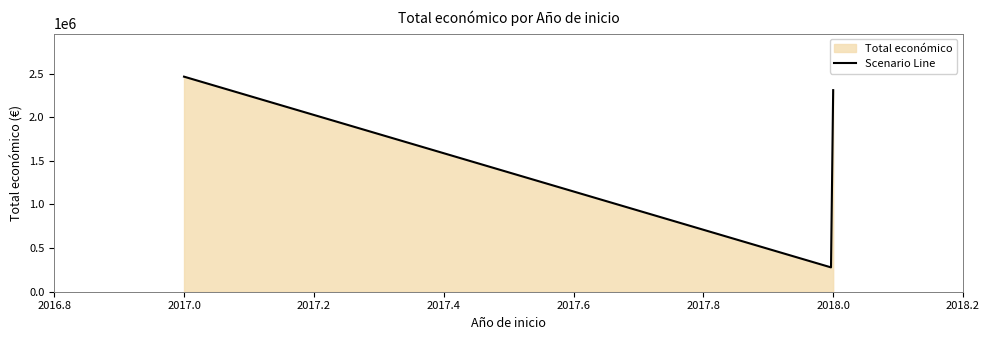

What is the difference between the maximum and minimum values?

2185685.5